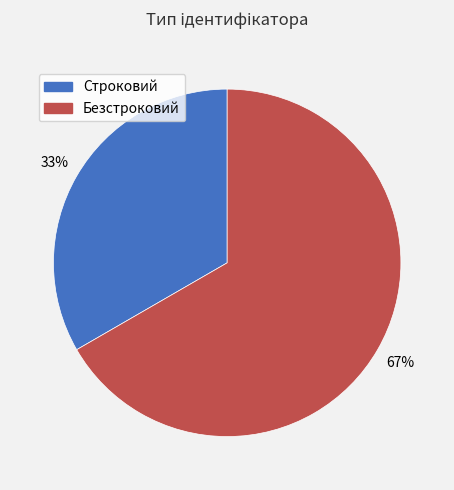

To the nearest percent, what is the average slice percentage?

50%